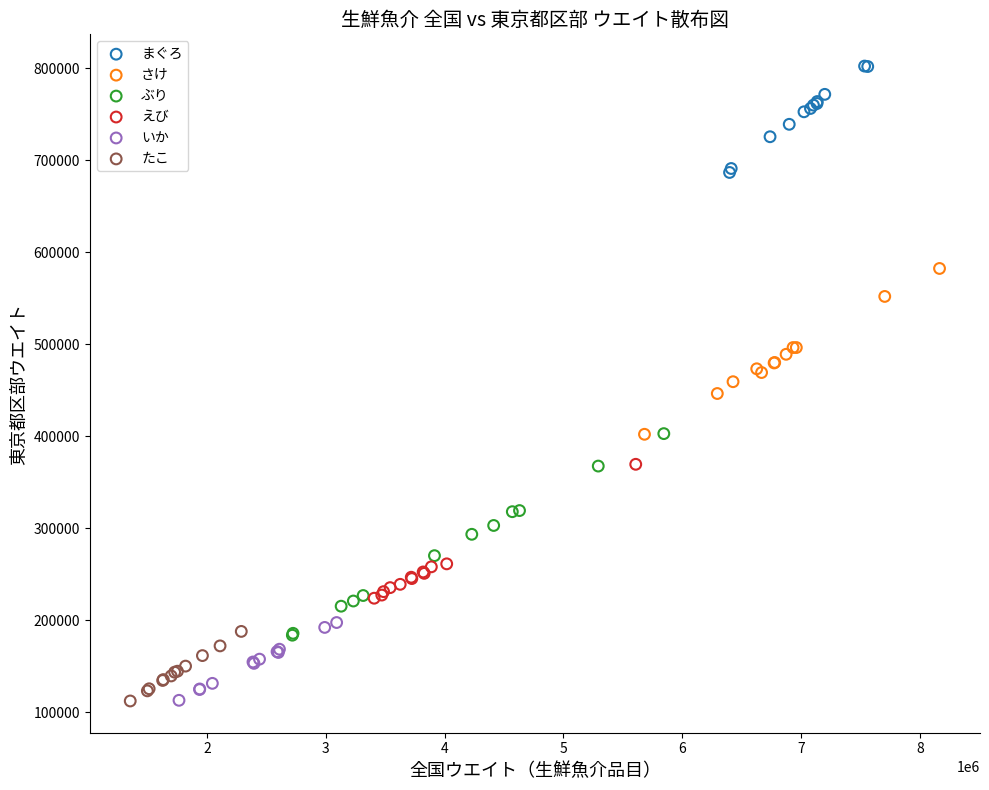

Which series has the largest Y range (max minus min)?

ぶり